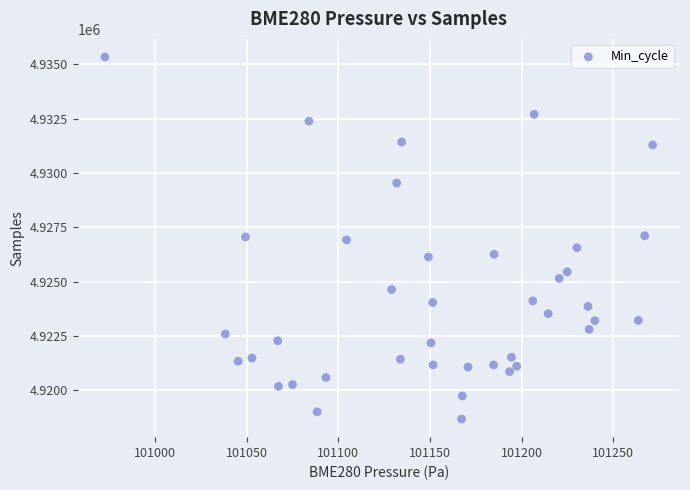

What is the range of Y values (max minus min)?

16646